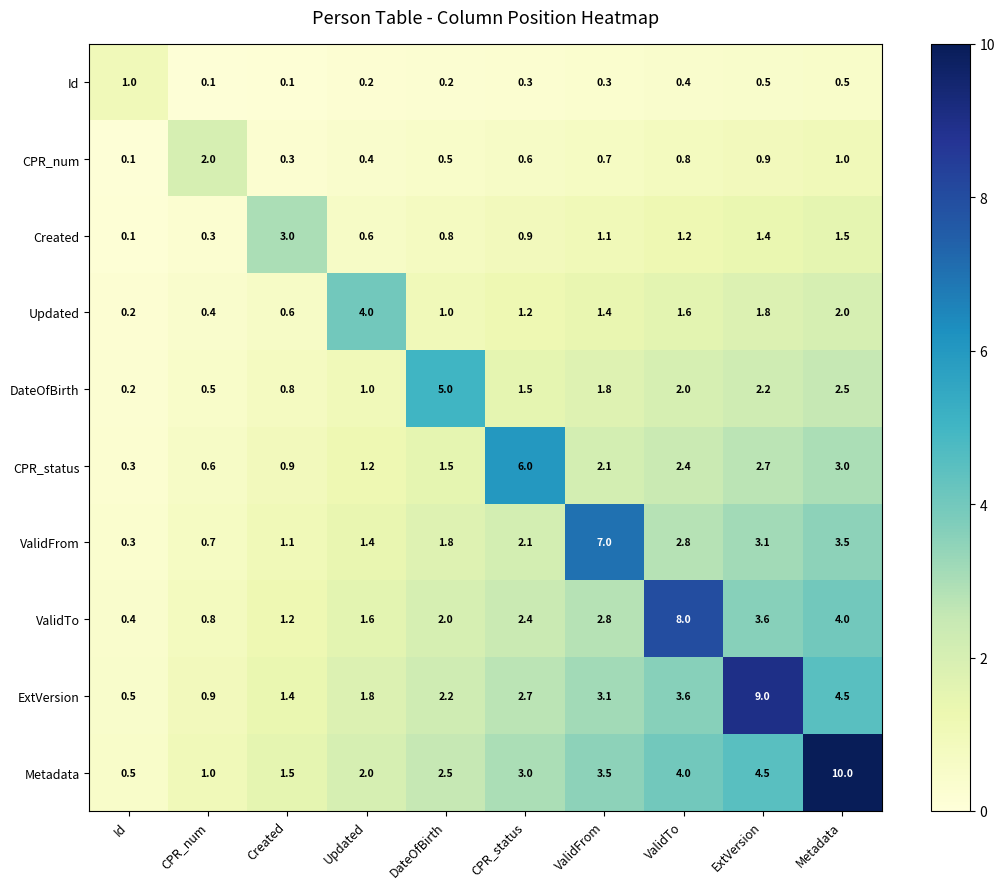

What is the difference between the maximum and minimum values in the Metadata series?

9.5